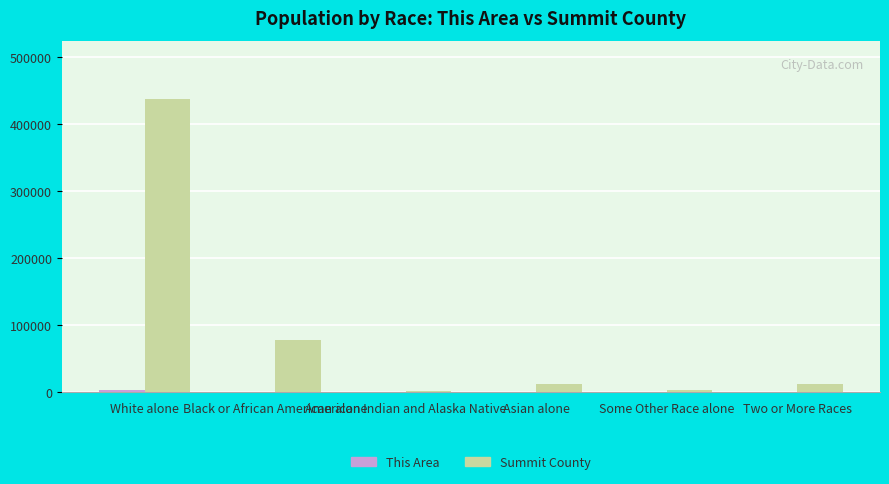

How many categories are shown in the chart?

6